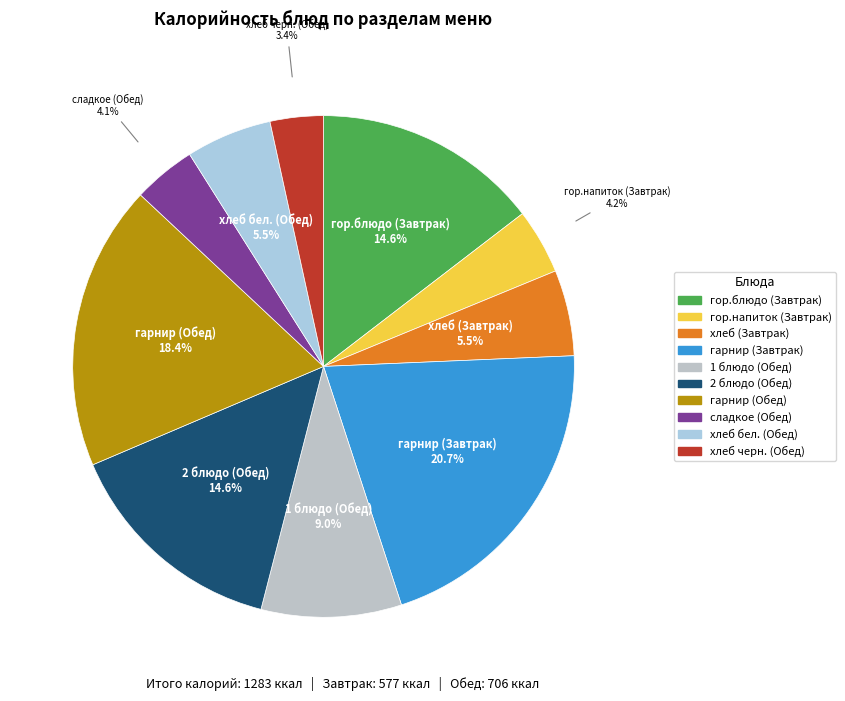

To the nearest percent, what is the average slice percentage?

10%